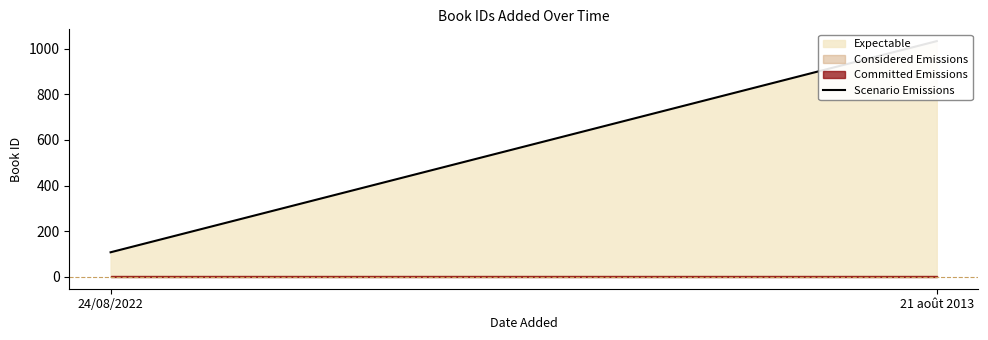

Does the chart have visible grid lines?

No